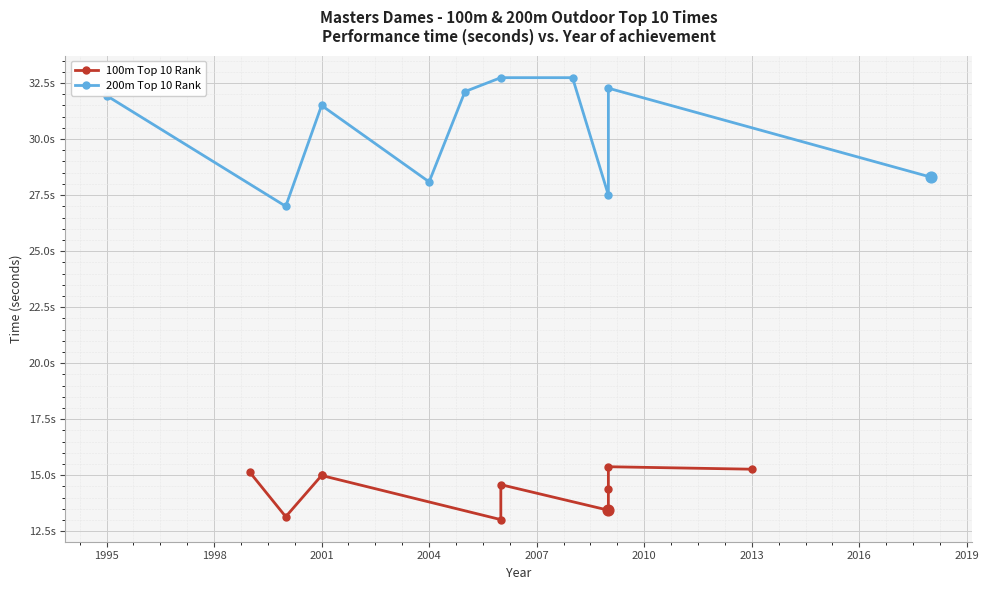

At how many categories does at least one series exceed 22?

10